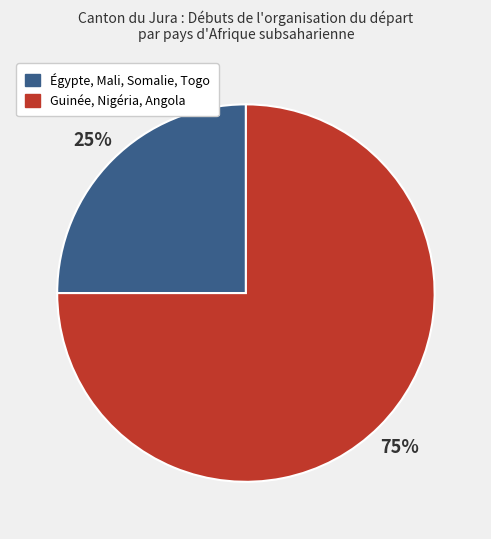

To the nearest percent, what is the difference between the largest and smallest slice percentages?

50%